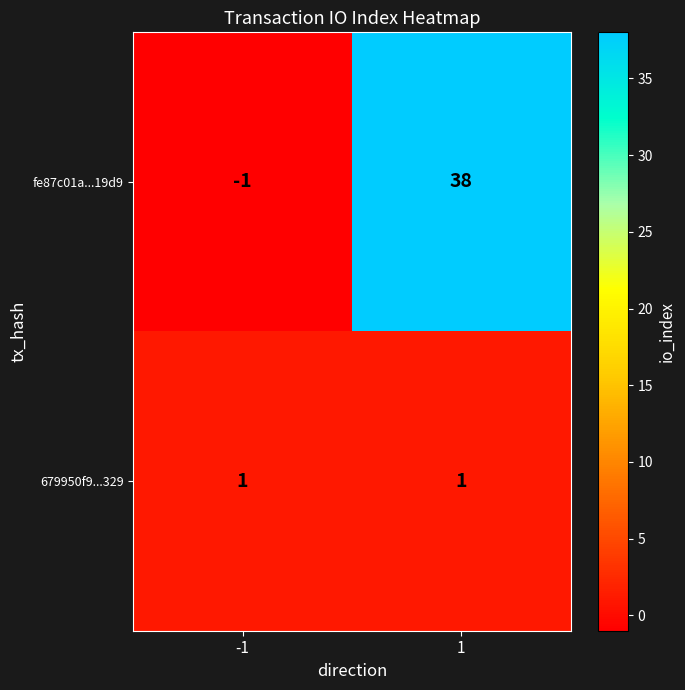

Between -1 and 1, which series saw the biggest shift?

fe87c01a...19d9